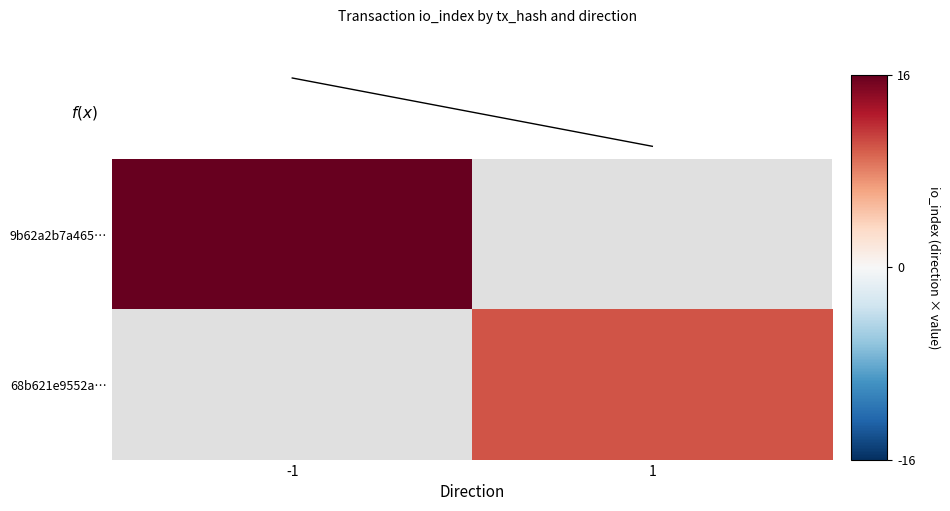

List the series in order of their overall mean, highest first.

9b62a2b7a465…, 68b621e9552a…